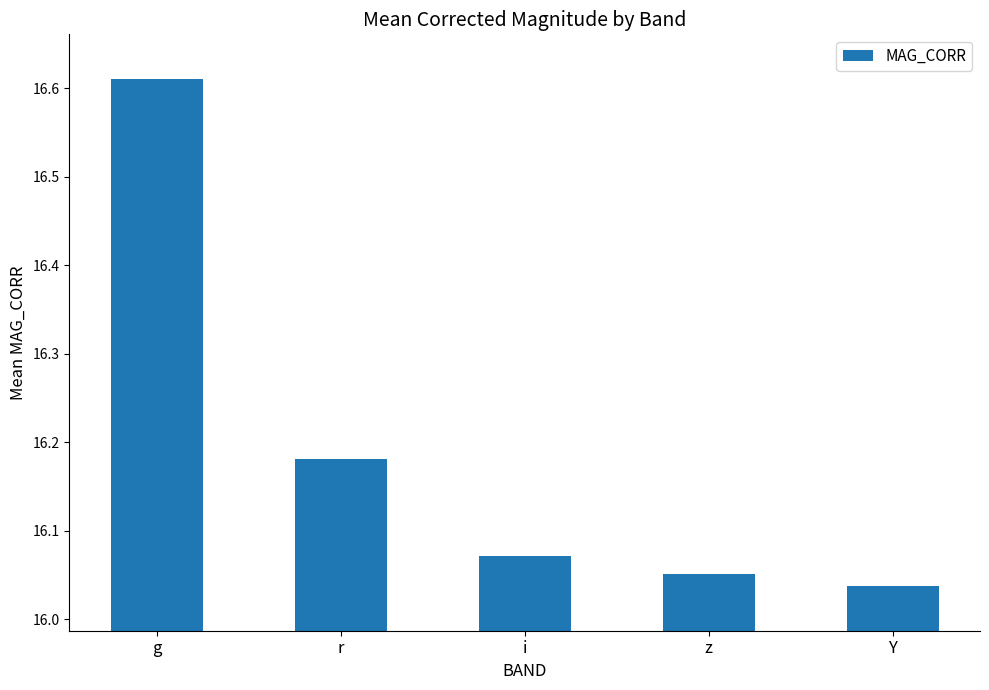

True or false: the data shows 5.2 at g.

False